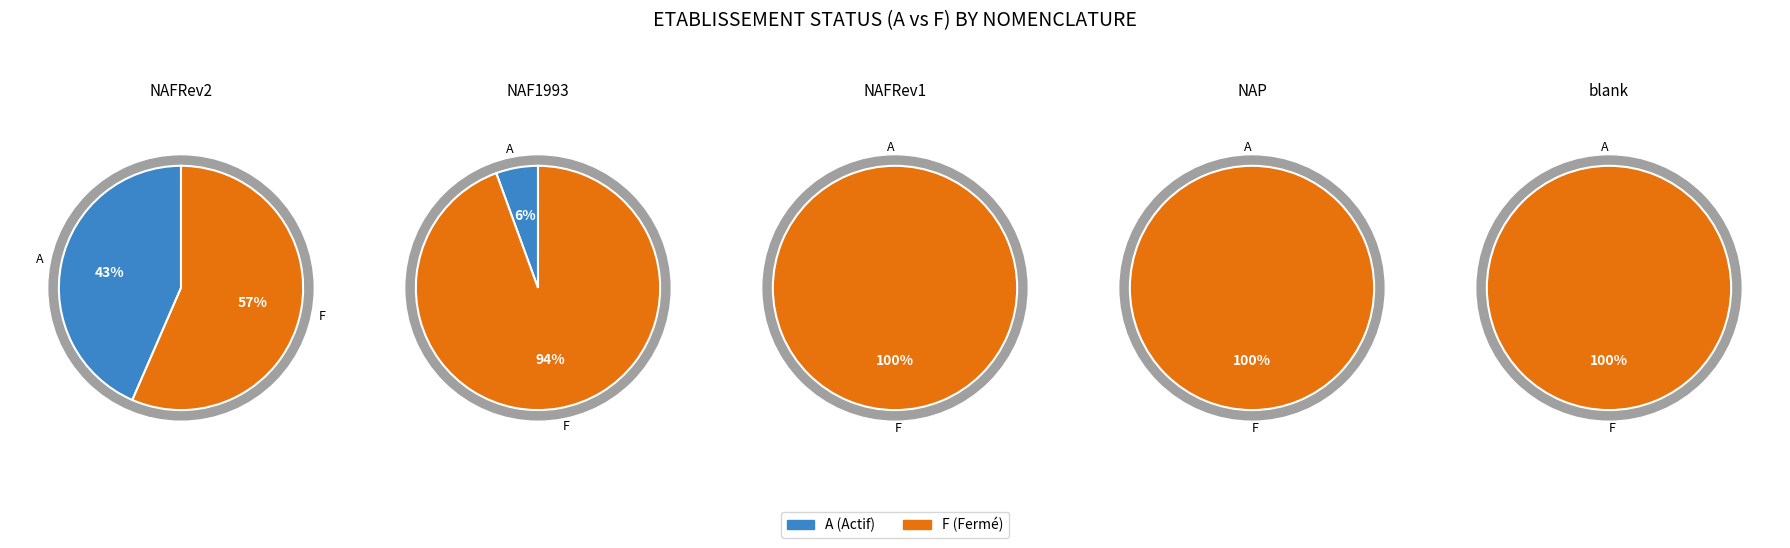

The 2 slice represents 1% of the pie. True or false?

False